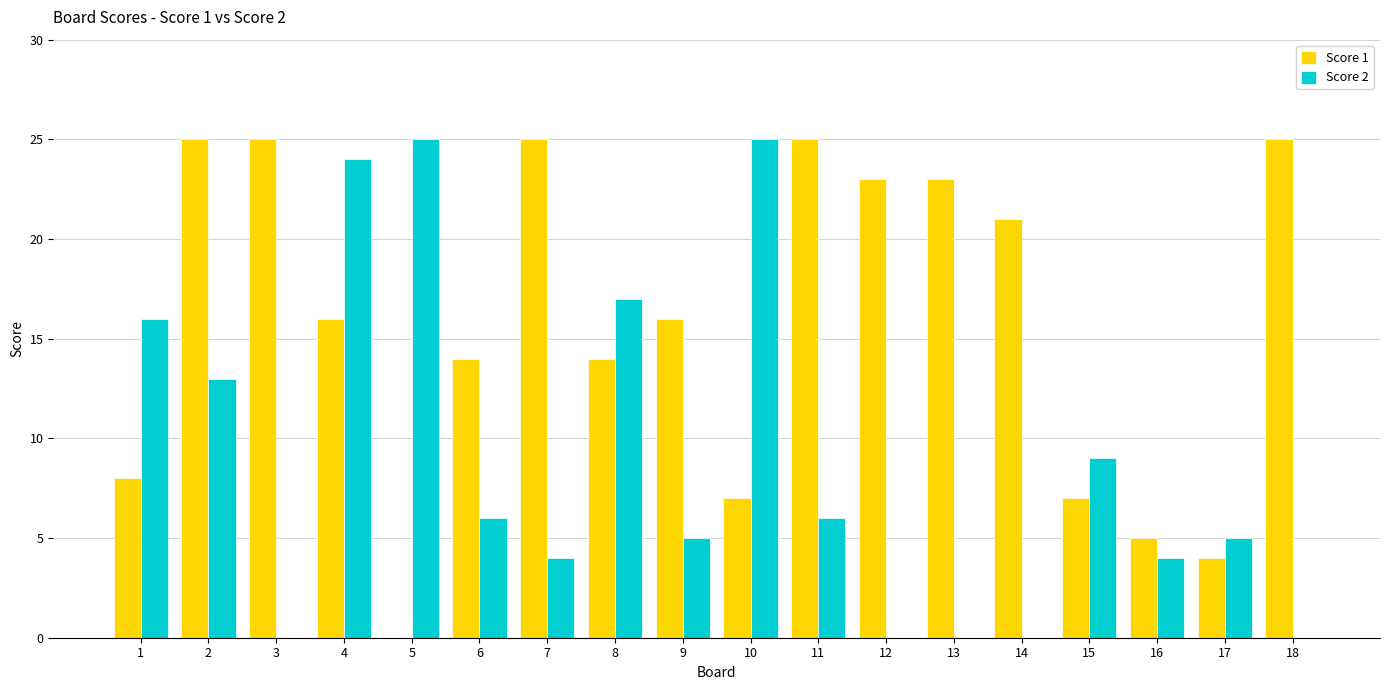

Are the bars horizontal?

No